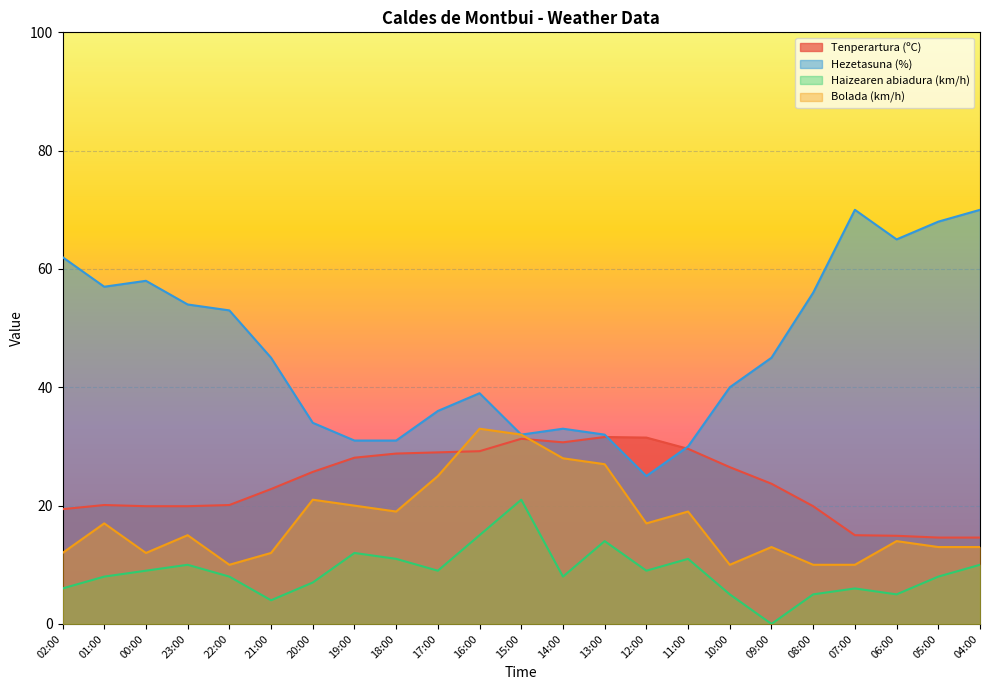

List the series in order of their peak value, lowest first.

Haizearen abiadura (km/h), Tenperartura (ºC), Bolada (km/h), Hezetasuna (%)